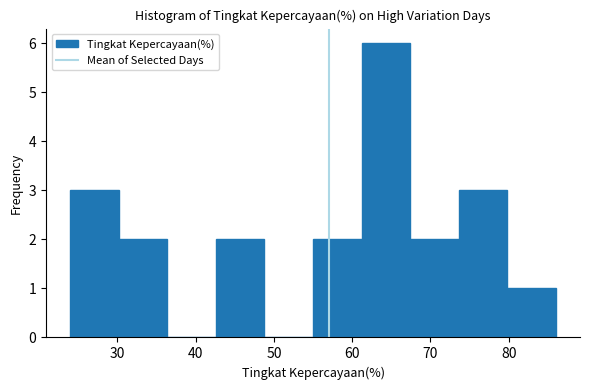

Reading left to right, list every bar in this chart as the range it spans on the x-axis followed by its height. Neither the bar edges nor the heights are printed on the chart, so give them approximately, as read against the axes.

24.0 to 30.2: 3
30.2 to 36.4: 2
36.4 to 42.6: 0
42.6 to 48.8: 2
48.8 to 55.0: 0
55.0 to 61.2: 2
61.2 to 67.4: 6
67.4 to 73.6: 2
73.6 to 79.8: 3
79.8 to 86.0: 1